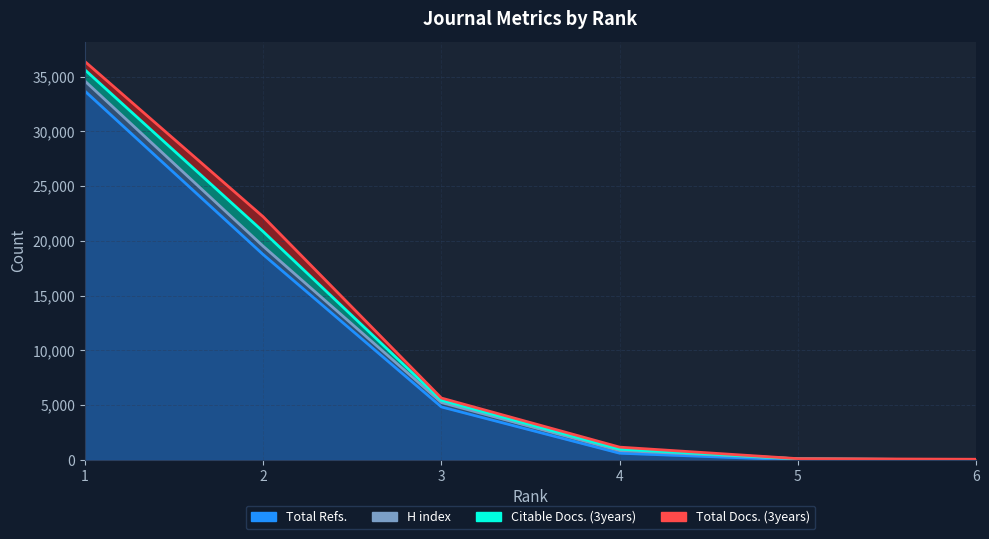

Reading left to right, what are all the values shown in this chart?

H index: 1=918	2=761	3=402	4=242	5=101	6=11
Total Docs. (3years): 1=759	2=1352	3=204	4=187	5=17	6=53
Total Refs.: 1=33684	2=18758	3=4843	4=615	5=0	6=0
Citable Docs. (3years): 1=1023	2=1339	3=204	4=125	5=0	6=0